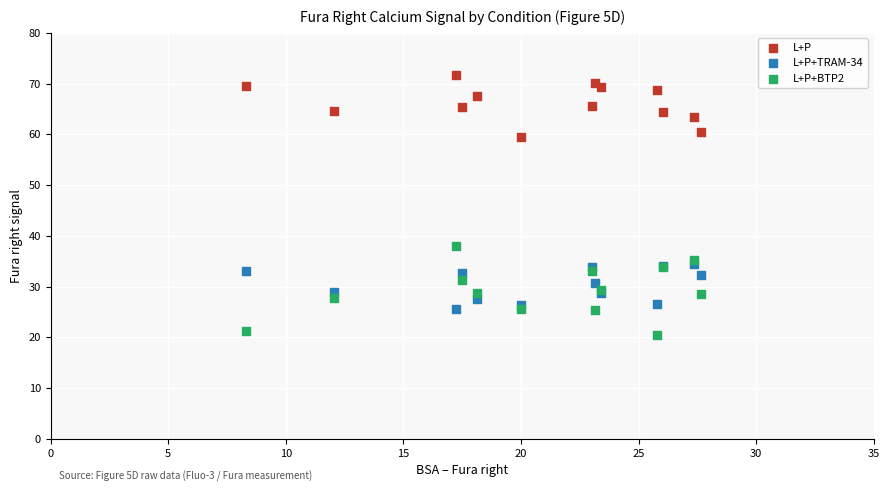

Which series has the widest spread of Y values?

L+P+BTP2